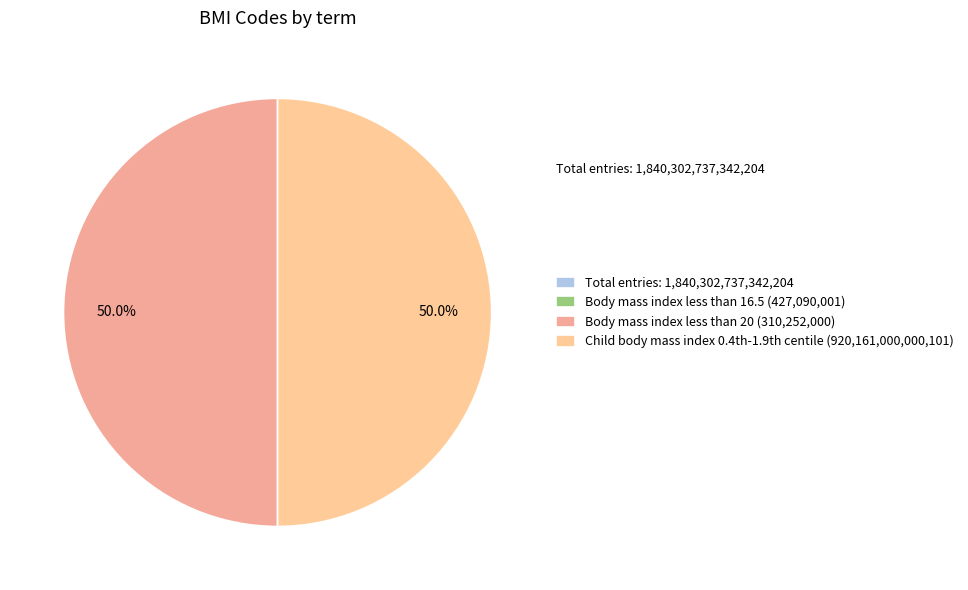

How many slices are in this pie chart?

4